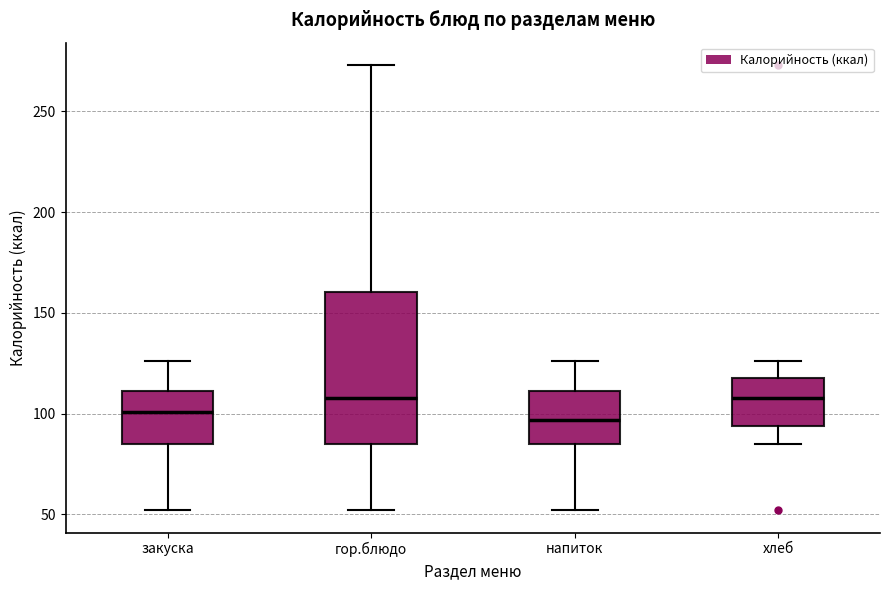

Reading left to right, transcribe this box plot: for each box, give where its median line is, the range the box spans, and where its two whiskers end, as read against the y-axis. The values are not printed on the chart, so give them approximately, as read against the axis.

закуска: median 100, box 85 to 110, whiskers 50 to 125
гор.блюдо: median 110, box 85 to 160, whiskers 50 to 275
напиток: median 95, box 85 to 110, whiskers 50 to 125
хлеб: median 110, box 95 to 120, whiskers 85 to 125